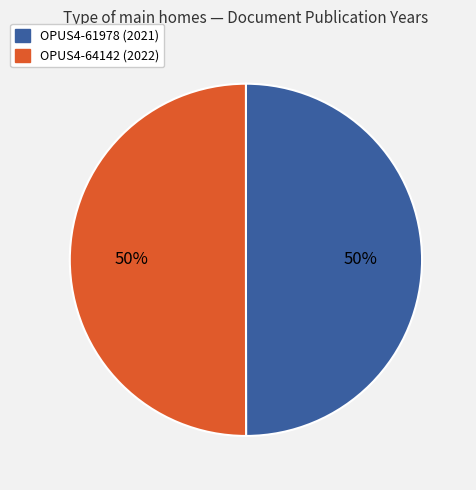

To the nearest percent, what portion does OPUS4-64142 represent?

50%